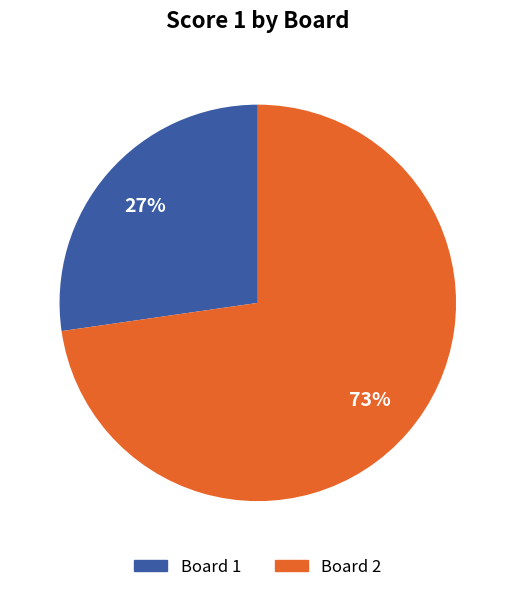

To the nearest percent, what is the average slice percentage?

50%